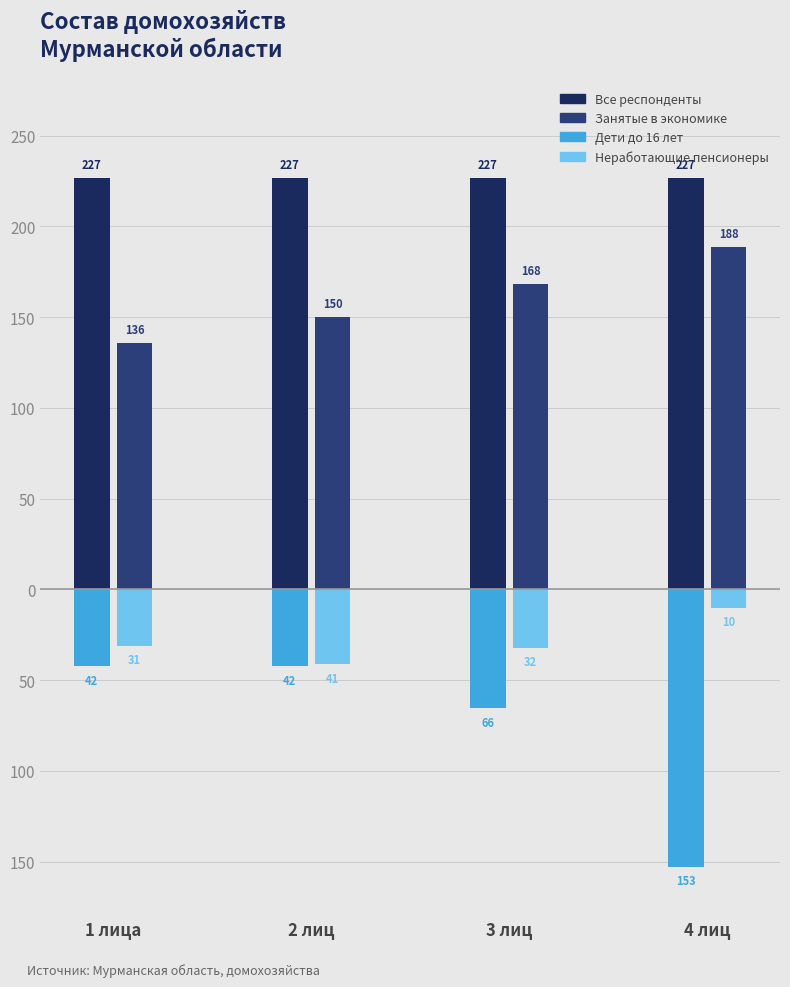

What is the lowest value of the Неработающие пенсионеры series?

-41.2